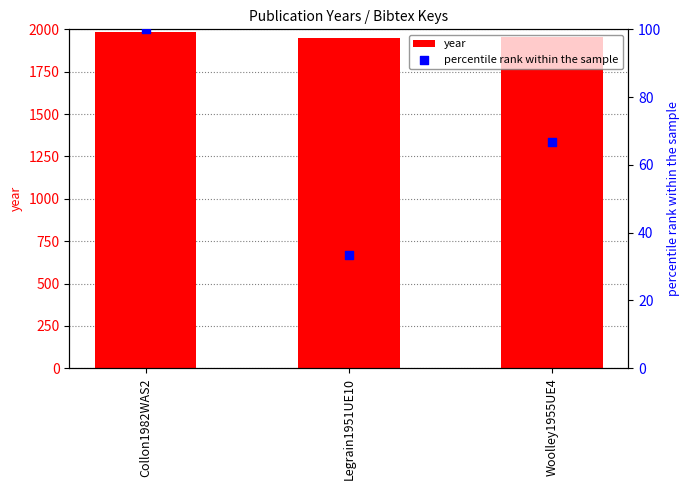

Which series has the largest total across all categories?

year